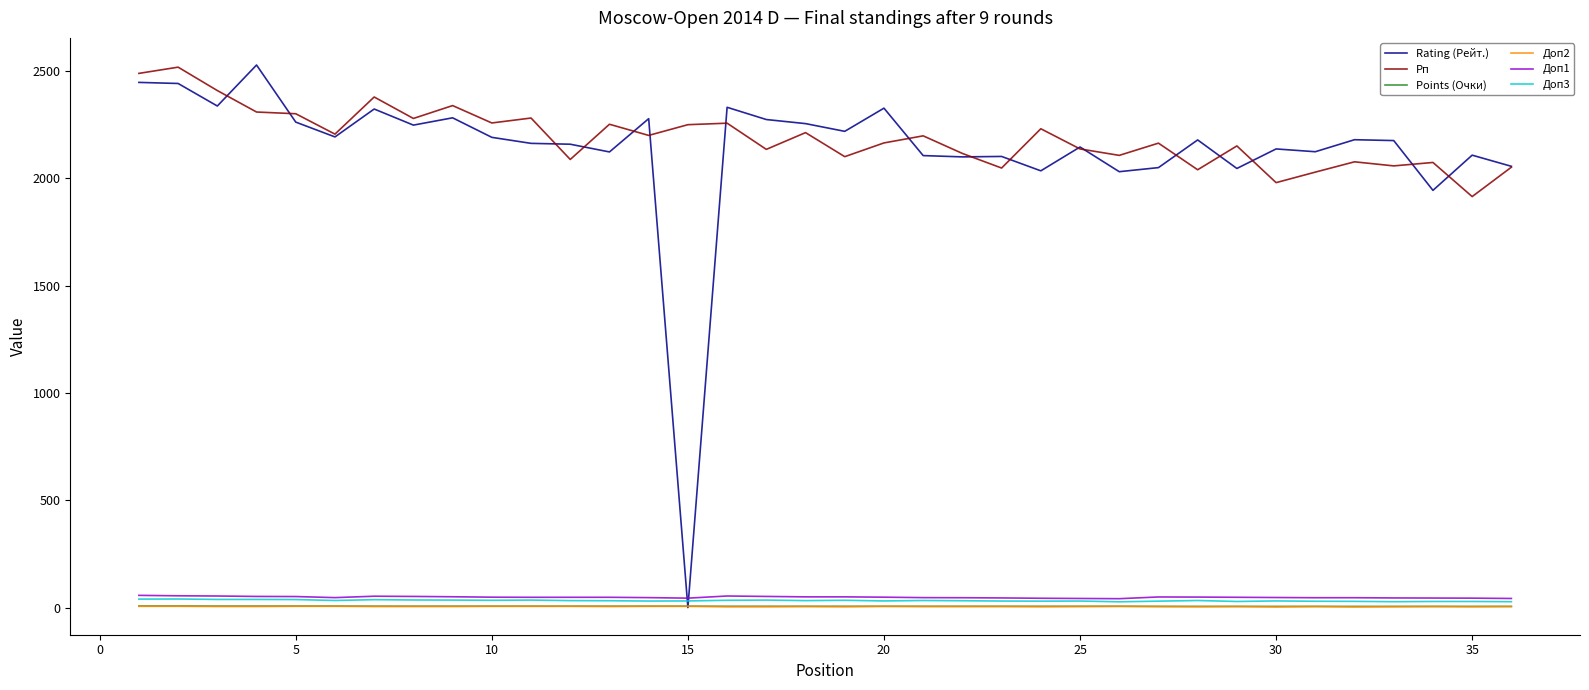

Count the number of categories in the chart.

36